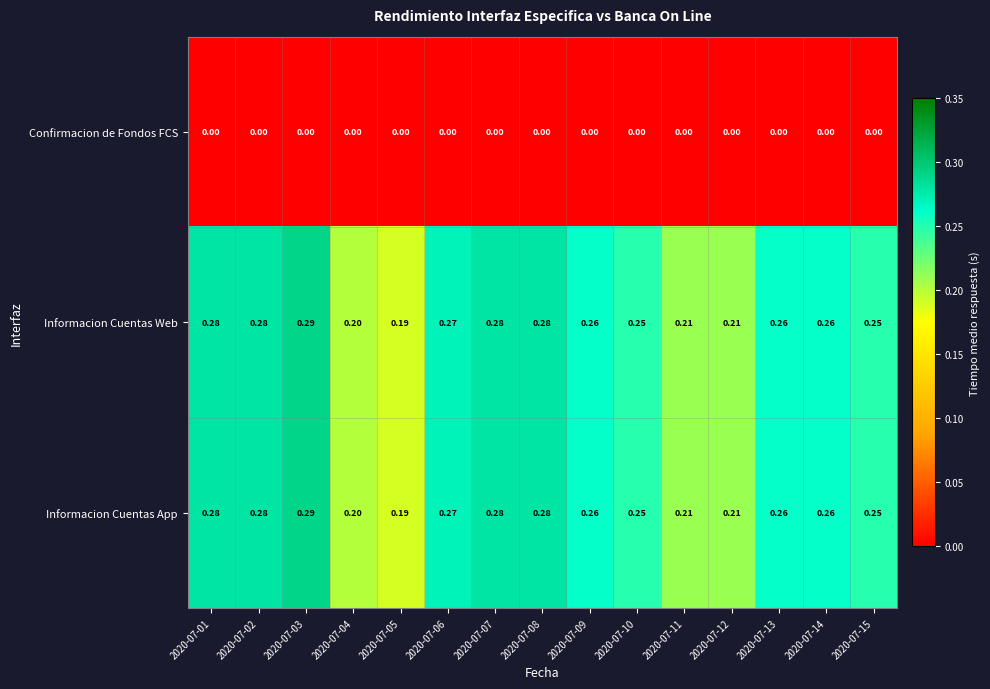

Is the value of Informacion Cuentas App at 2020-07-10 greater than the value of Confirmacion de Fondos FCS at 2020-07-14?

Yes